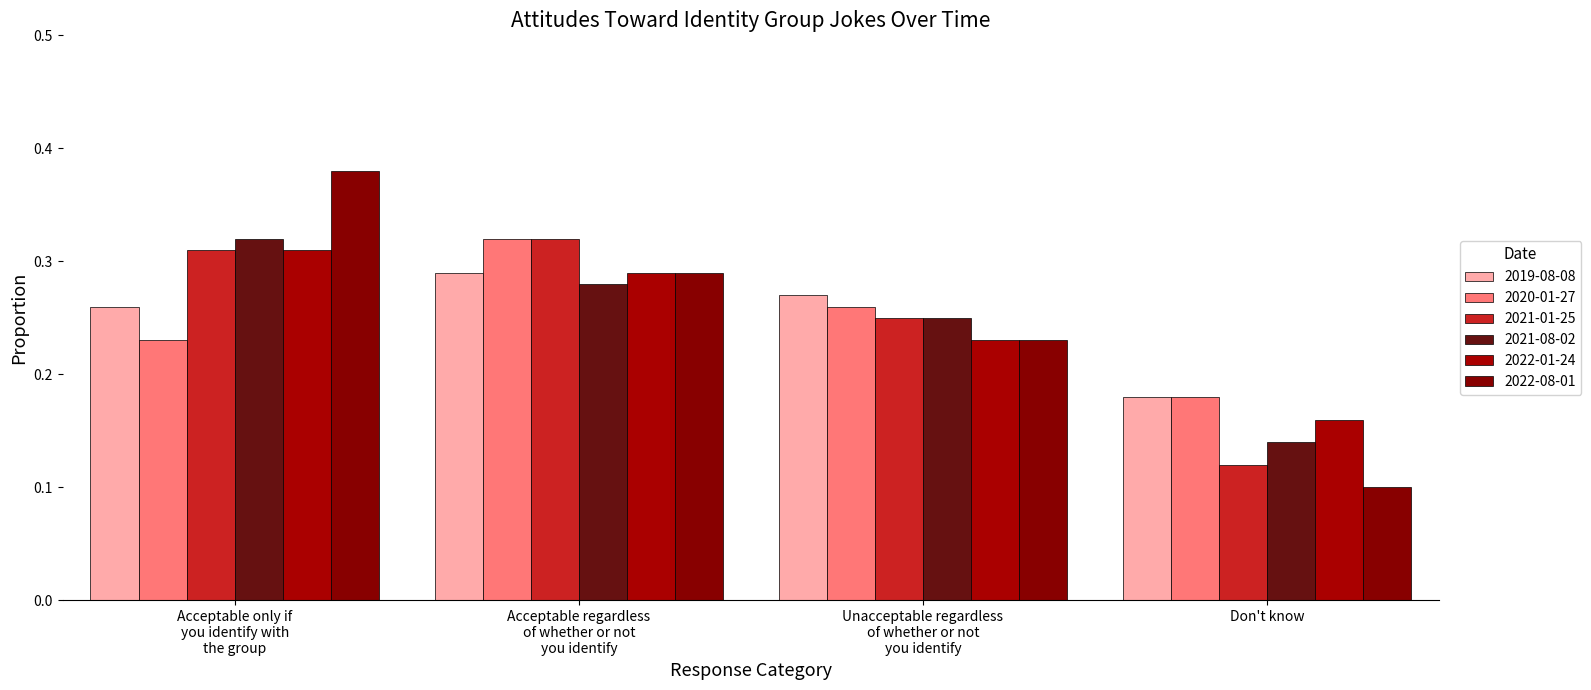

The 2019-08-08 series shows 0.3 at Don't know. True or false?

False